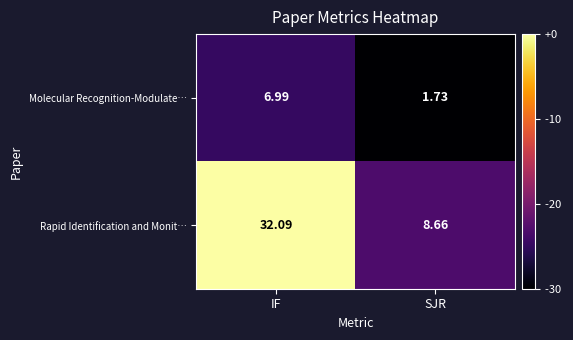

How many series are shown in this chart?

2